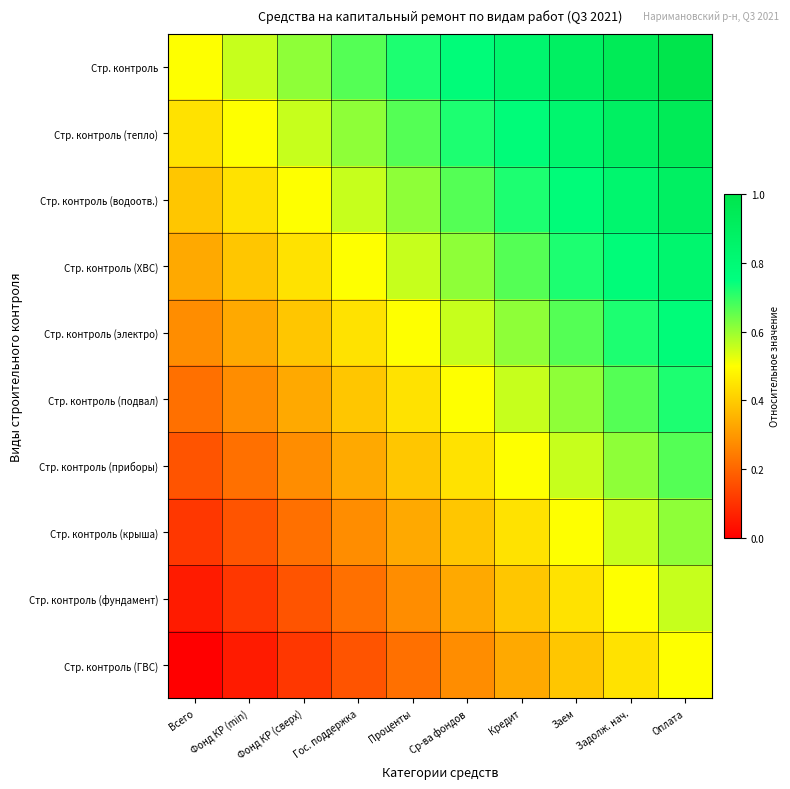

Reading left to right, what are all the values shown in this chart?

Стр. контроль: Всего=0.5	Фонд КР (min)=0.6	Фонд КР (сверх)=0.6	Гос. поддержка=0.7	Проценты=0.7	Ср-ва фондов=0.8	Кредит=0.8	Заем=0.9	Задолж. нач.=0.9	Оплата=1.0
Стр. контроль (тепло): Всего=0.4	Фонд КР (min)=0.5	Фонд КР (сверх)=0.6	Гос. поддержка=0.6	Проценты=0.7	Ср-ва фондов=0.7	Кредит=0.8	Заем=0.8	Задолж. нач.=0.9	Оплата=0.9
Стр. контроль (водоотв.): Всего=0.4	Фонд КР (min)=0.4	Фонд КР (сверх)=0.5	Гос. поддержка=0.6	Проценты=0.6	Ср-ва фондов=0.7	Кредит=0.7	Заем=0.8	Задолж. нач.=0.8	Оплата=0.9
Стр. контроль (ХВС): Всего=0.3	Фонд КР (min)=0.4	Фонд КР (сверх)=0.4	Гос. поддержка=0.5	Проценты=0.6	Ср-ва фондов=0.6	Кредит=0.7	Заем=0.7	Задолж. нач.=0.8	Оплата=0.8
Стр. контроль (электро): Всего=0.3	Фонд КР (min)=0.3	Фонд КР (сверх)=0.4	Гос. поддержка=0.4	Проценты=0.5	Ср-ва фондов=0.6	Кредит=0.6	Заем=0.7	Задолж. нач.=0.7	Оплата=0.8
Стр. контроль (подвал): Всего=0.2	Фонд КР (min)=0.3	Фонд КР (сверх)=0.3	Гос. поддержка=0.4	Проценты=0.4	Ср-ва фондов=0.5	Кредит=0.6	Заем=0.6	Задолж. нач.=0.7	Оплата=0.7
Стр. контроль (приборы): Всего=0.2	Фонд КР (min)=0.2	Фонд КР (сверх)=0.3	Гос. поддержка=0.3	Проценты=0.4	Ср-ва фондов=0.4	Кредит=0.5	Заем=0.6	Задолж. нач.=0.6	Оплата=0.7
Стр. контроль (крыша): Всего=0.1	Фонд КР (min)=0.2	Фонд КР (сверх)=0.2	Гос. поддержка=0.3	Проценты=0.3	Ср-ва фондов=0.4	Кредит=0.4	Заем=0.5	Задолж. нач.=0.6	Оплата=0.6
Стр. контроль (фундамент): Всего=0.1	Фонд КР (min)=0.1	Фонд КР (сверх)=0.2	Гос. поддержка=0.2	Проценты=0.3	Ср-ва фондов=0.3	Кредит=0.4	Заем=0.4	Задолж. нач.=0.5	Оплата=0.6
Стр. контроль (ГВС): Всего=0.0	Фонд КР (min)=0.1	Фонд КР (сверх)=0.1	Гос. поддержка=0.2	Проценты=0.2	Ср-ва фондов=0.3	Кредит=0.3	Заем=0.4	Задолж. нач.=0.4	Оплата=0.5